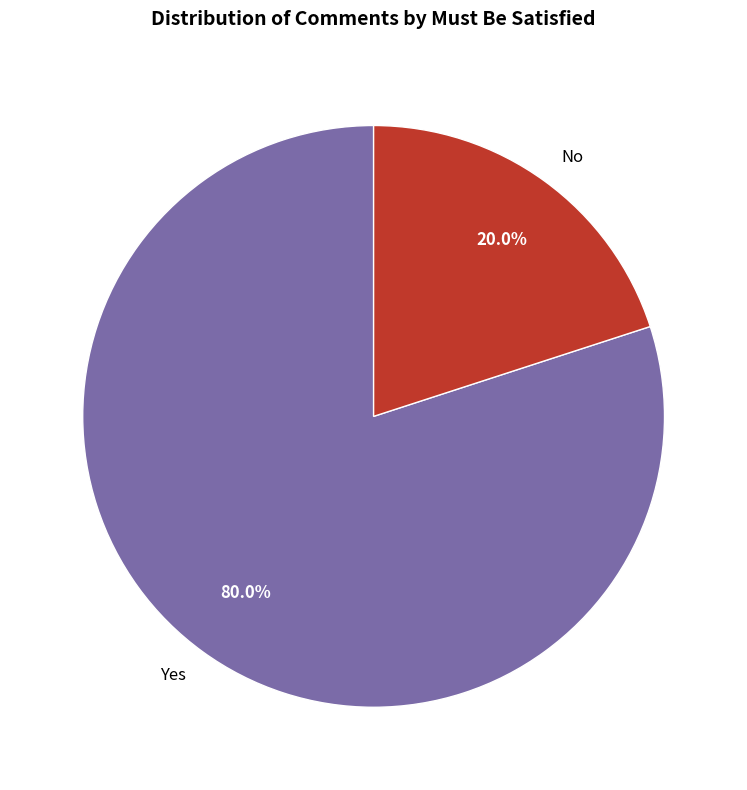

To the nearest percent, what is the difference between the Yes and No slice percentages?

60%